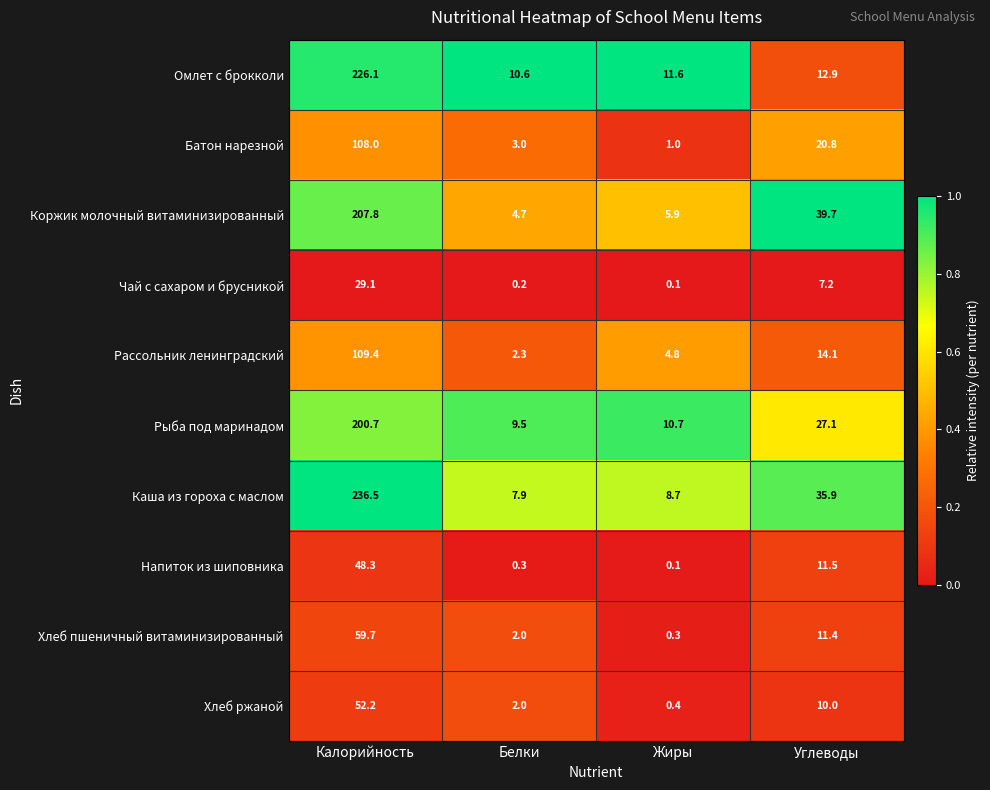

What is the total value across all series at Белки?

42.5